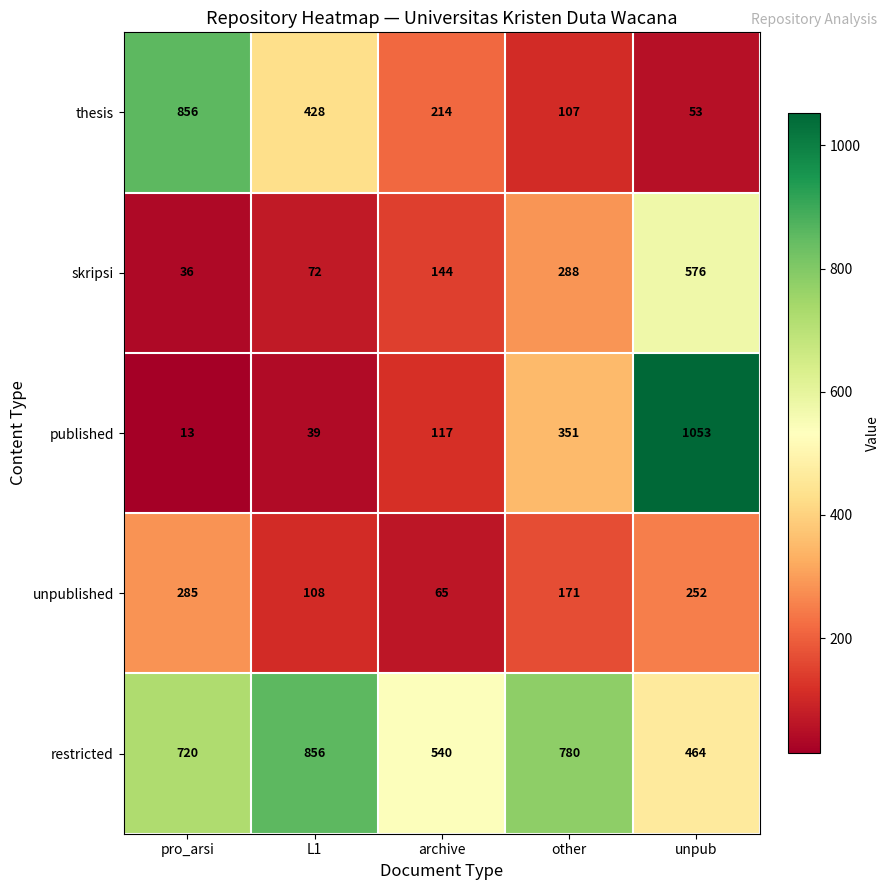

Which series changed the most between pro_arsi and other?

thesis